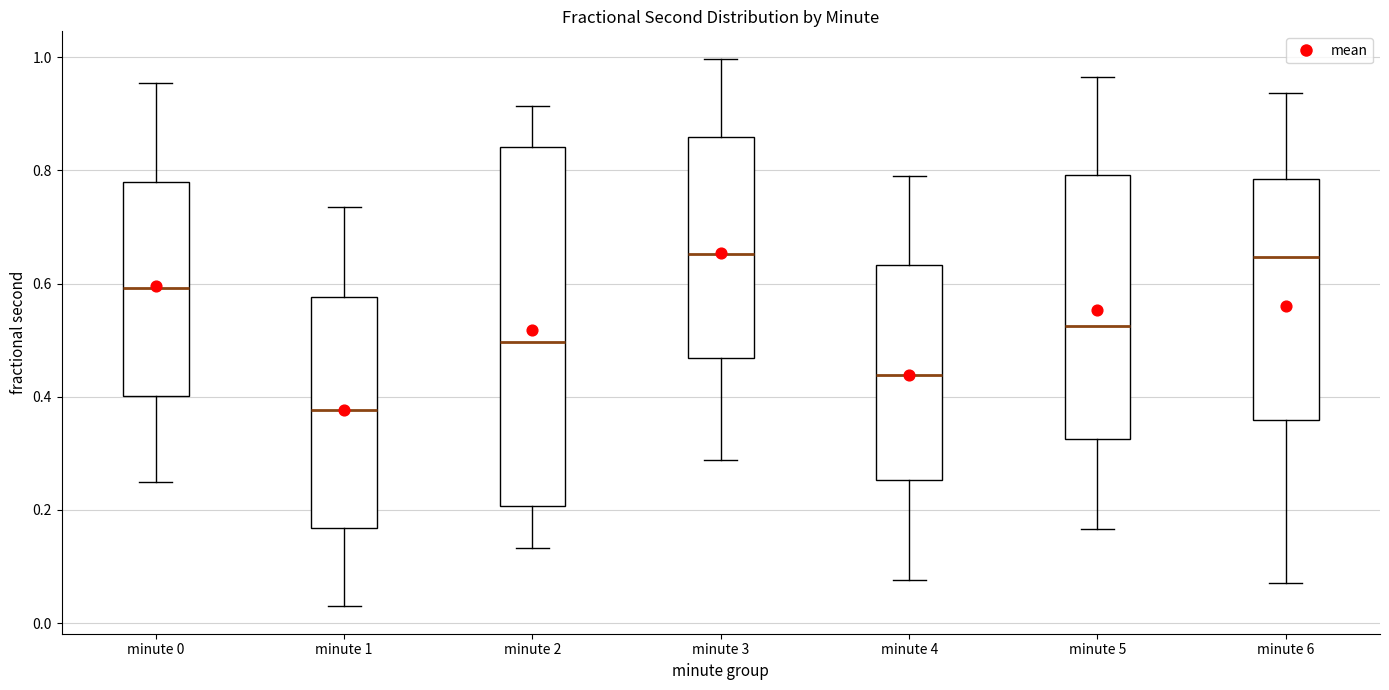

Where is the lower edge of the box for minute 1 on the y-axis? The values are not printed on the chart, so give them approximately, as read against the axis.

0.16